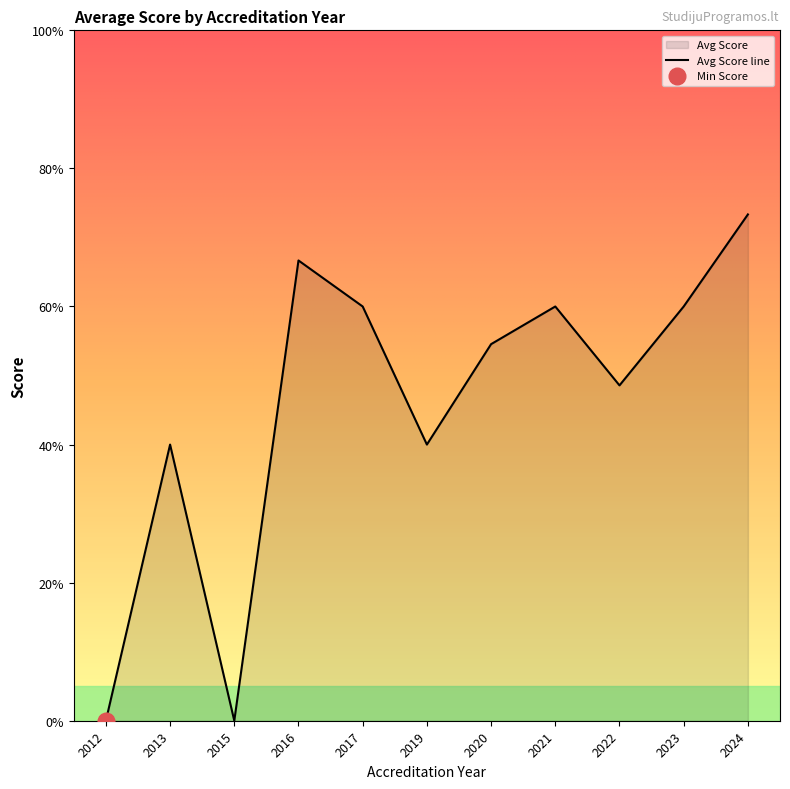

Which label corresponds to the smallest value in the chart?

2012